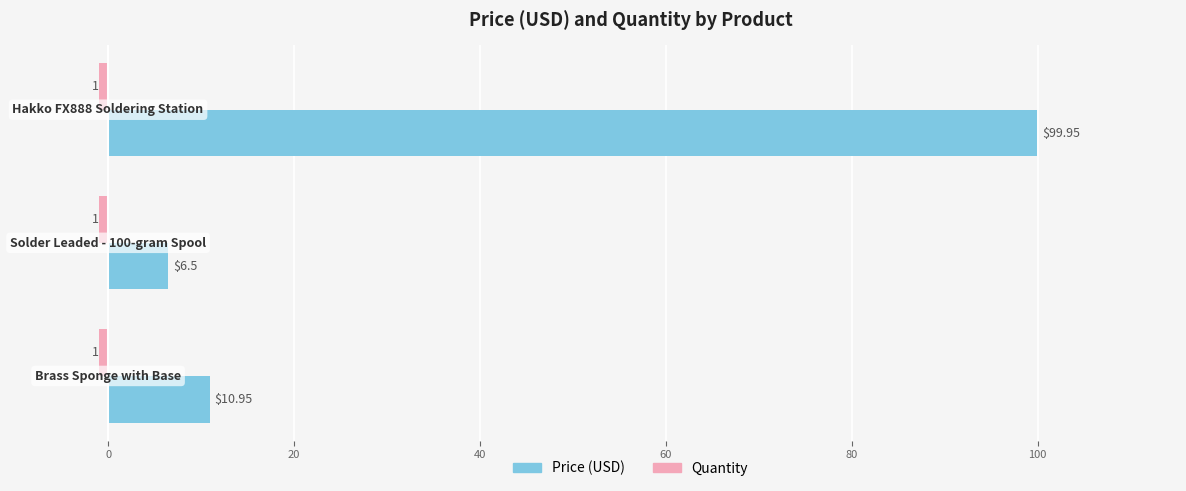

Which series has the largest total across all categories?

Price (USD)